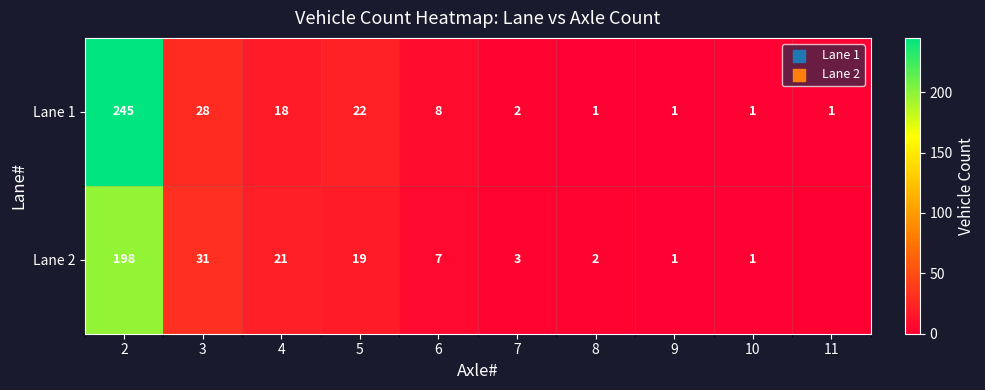

True or false: Lane 1 has a value of 1 at 11.

True